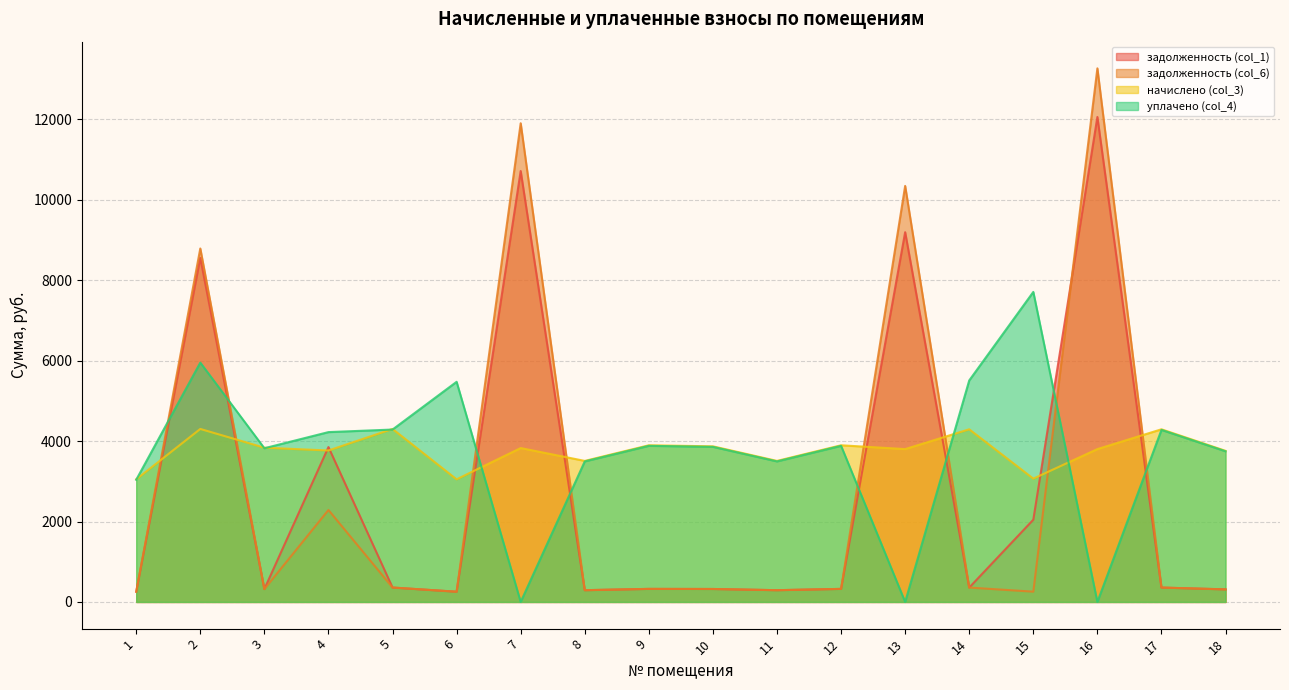

How many distinct data groups are displayed?

4